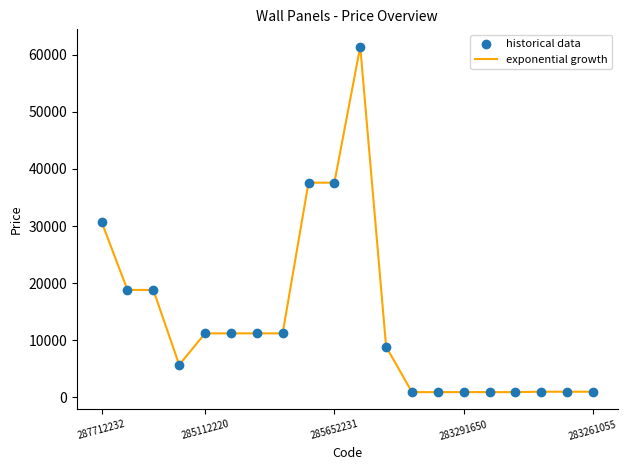

What is the greatest value displayed?

61434.3